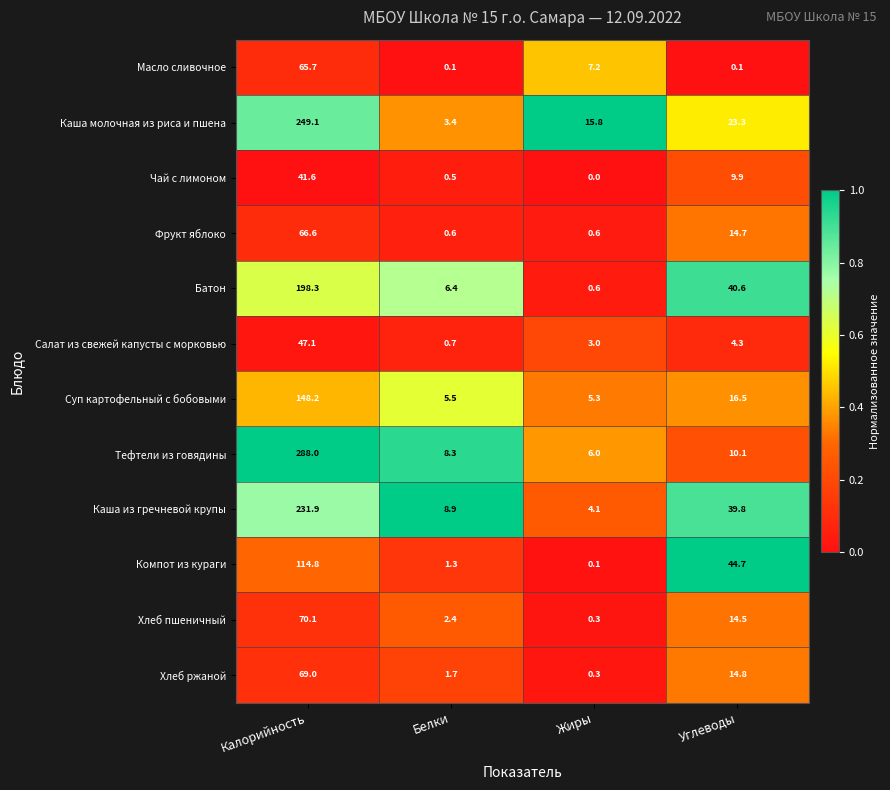

What is the total value across all series at Белки?

39.8